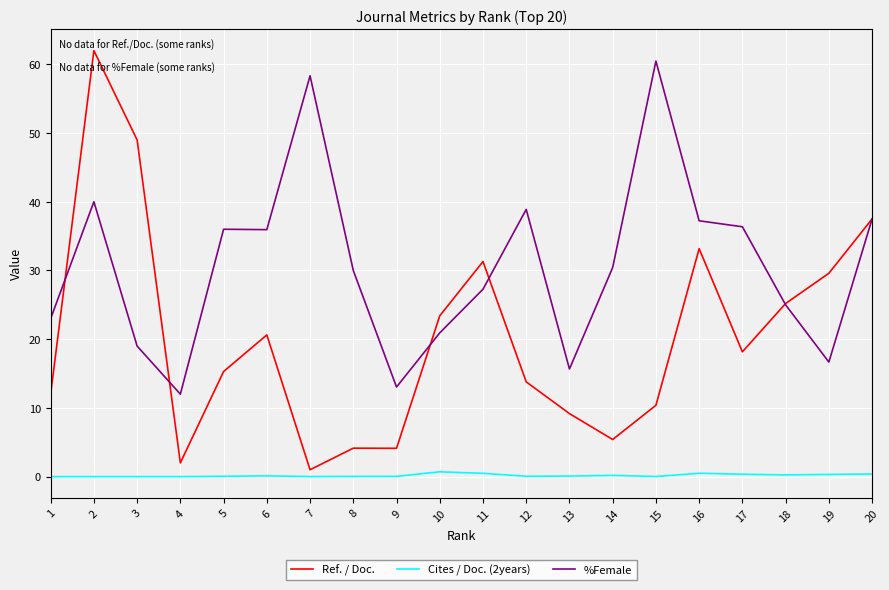

What are all the series names shown in the legend?

Ref. / Doc., Cites / Doc. (2years), %Female